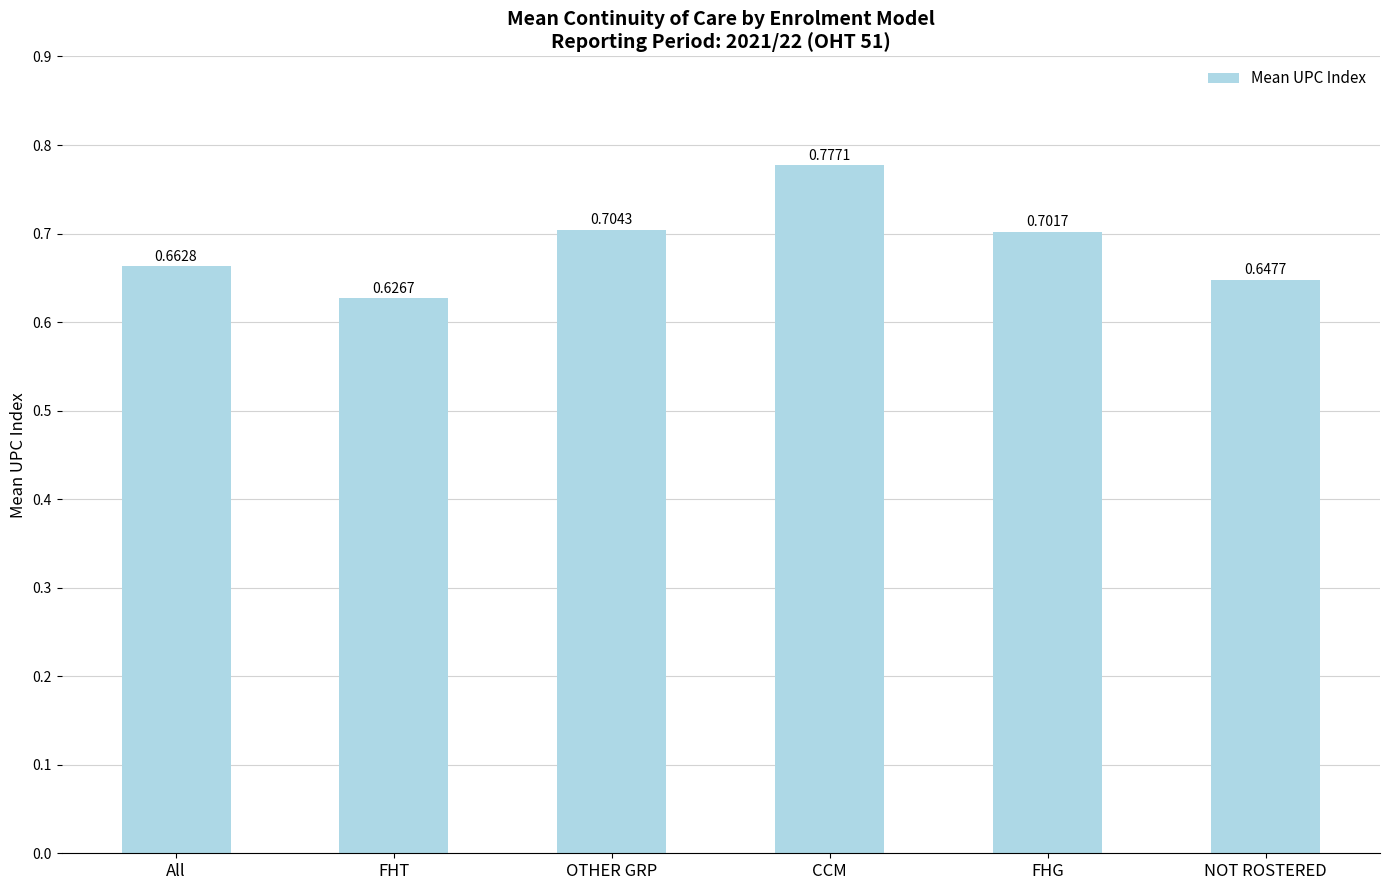

Between CCM and FHT, which is larger?

CCM